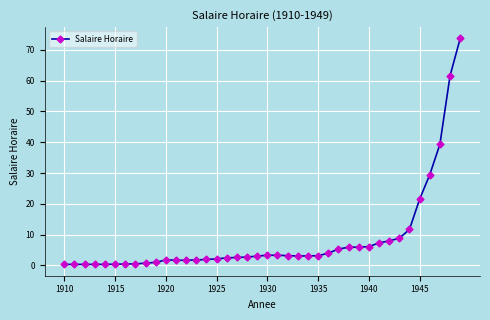

What is the average value?

8.4